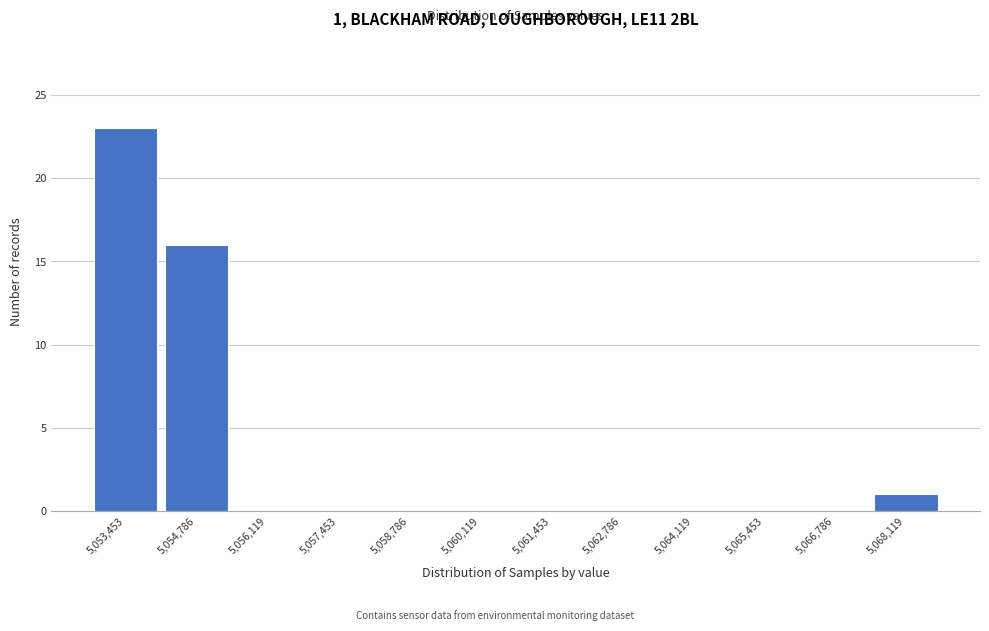

Reading left to right, list all the values displayed in this chart.

5,053,453=23	5,054,786=16	5,056,119=0	5,057,453=0	5,058,786=0	5,060,119=0	5,061,453=0	5,062,786=0	5,064,119=0	5,065,453=0	5,066,786=0	5,068,119=1